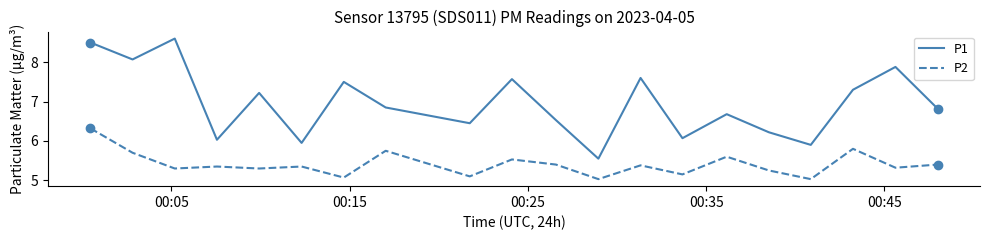

Does the chart display data point markers on the line(s)?

No